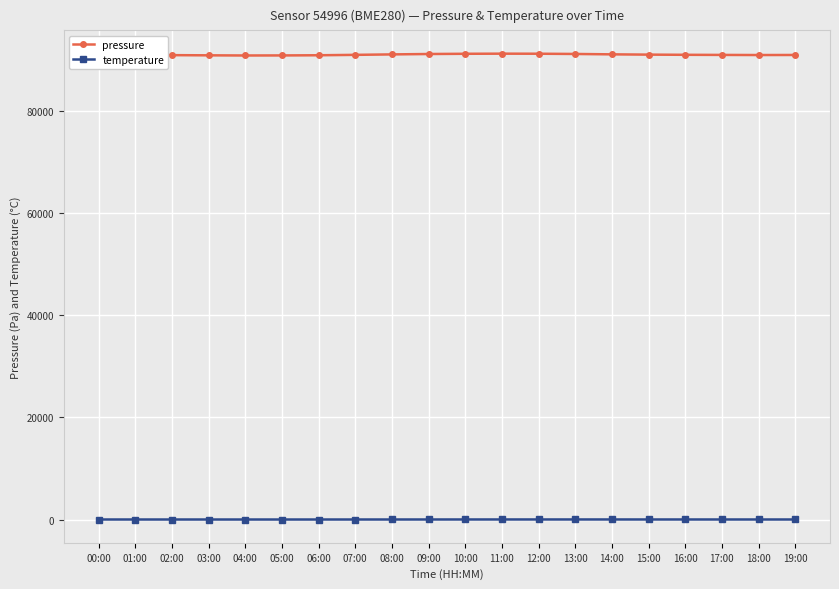

What is the label of the 20th point from the left?

19:00